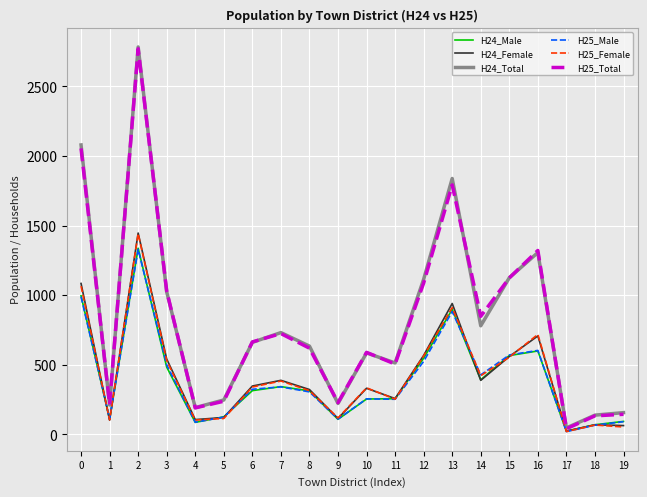

Is the value of H24_Male at 6 greater than the value of H24_Total at 9?

Yes